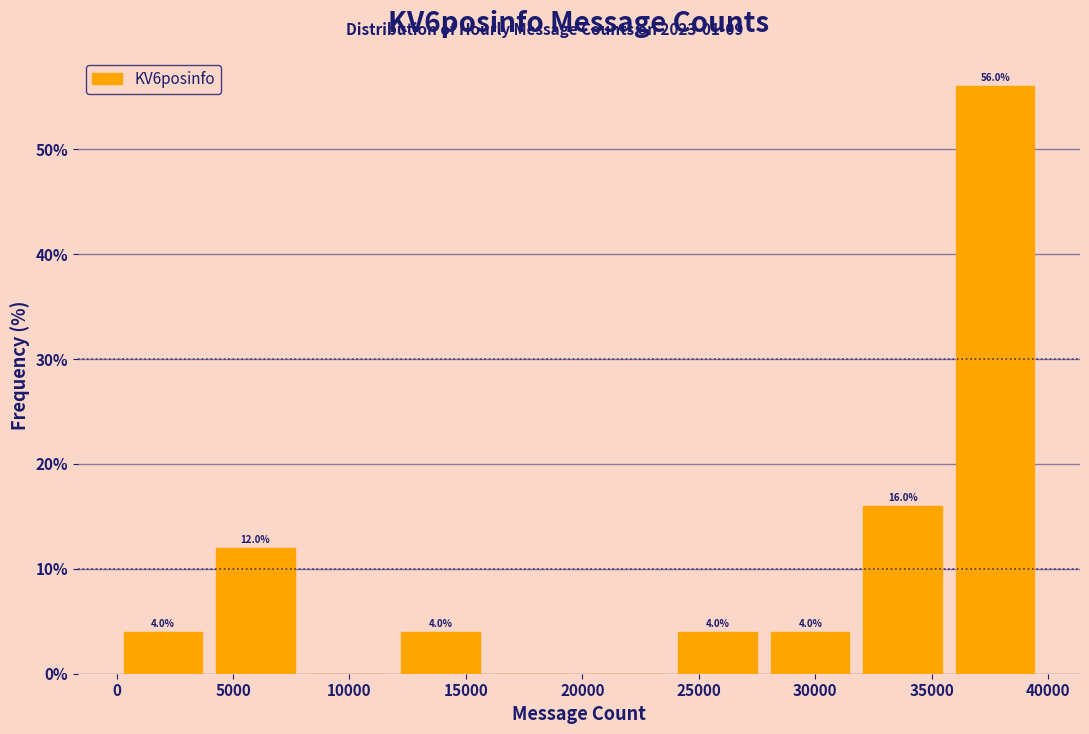

Which range on the x-axis has the tallest bar?

35500 to 39500